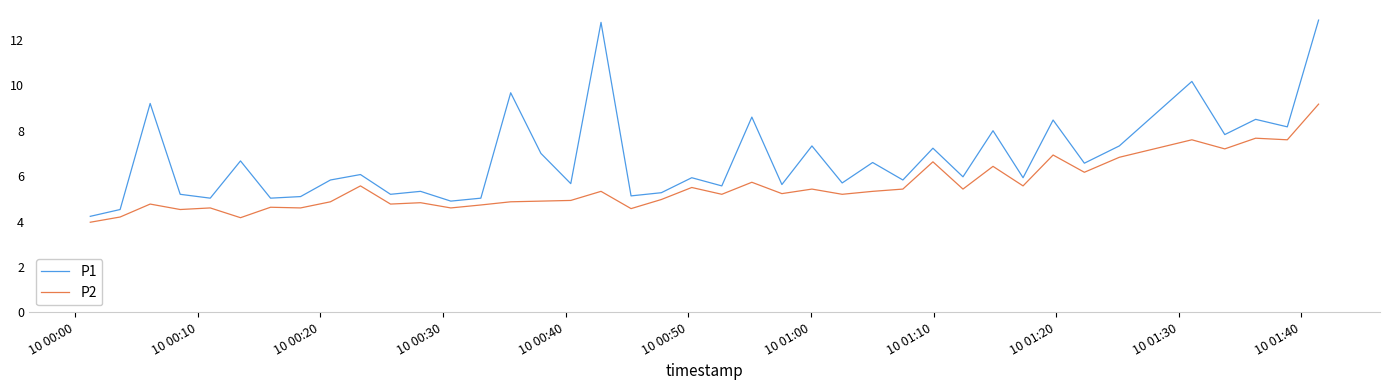

Rank the series by their average value, from lowest to highest.

P2, P1